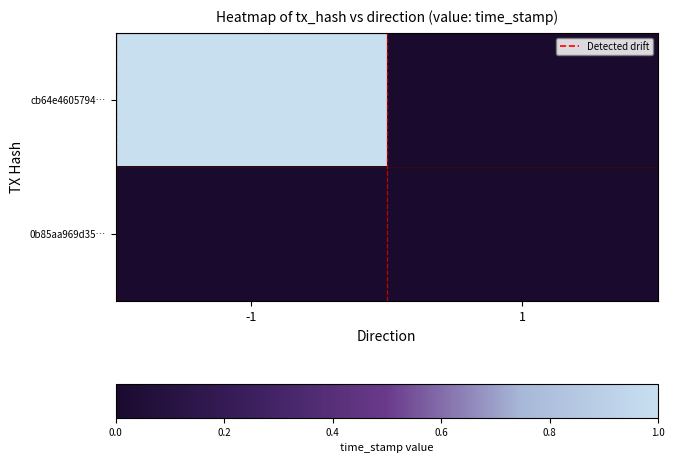

Rank the series at 1 from lowest to highest value.

cb64e4605794…, 0b85aa969d35…